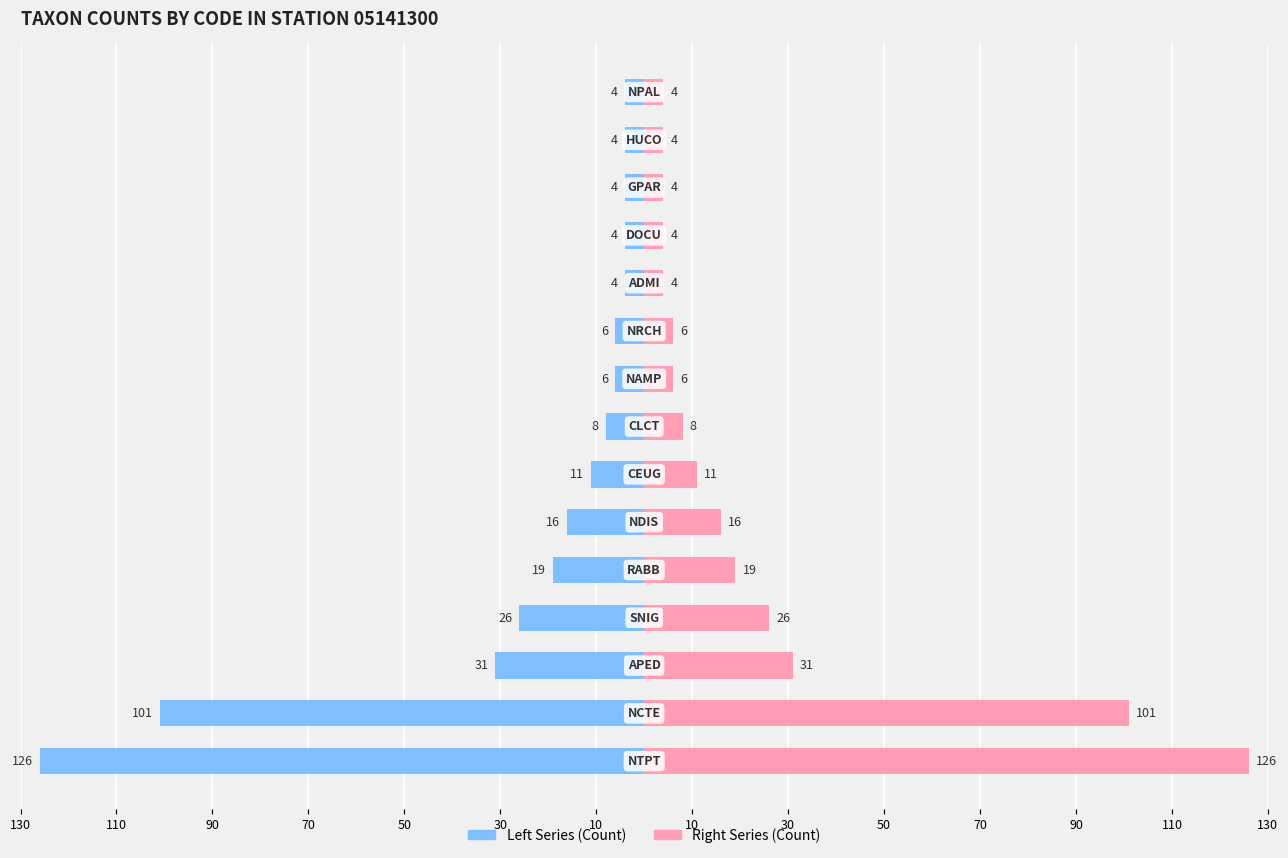

Between 14 and 30, which is larger?

14